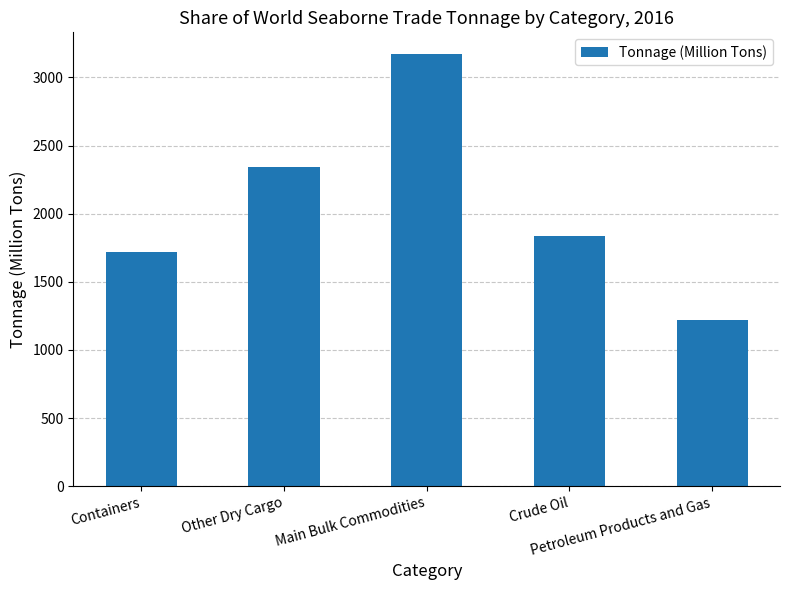

What is the label of the 2nd bar from the right?

Crude Oil